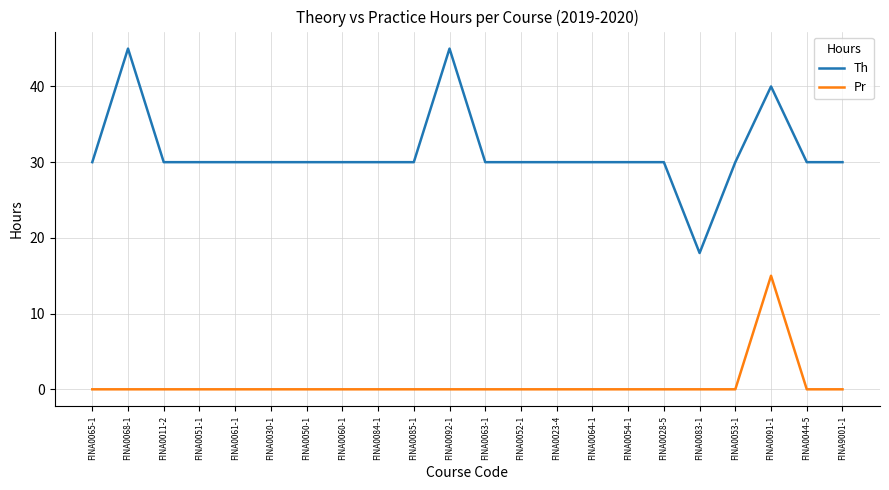

Is the value of Th at FINA0028-5 greater than the value of Pr at FINA0044-5?

Yes